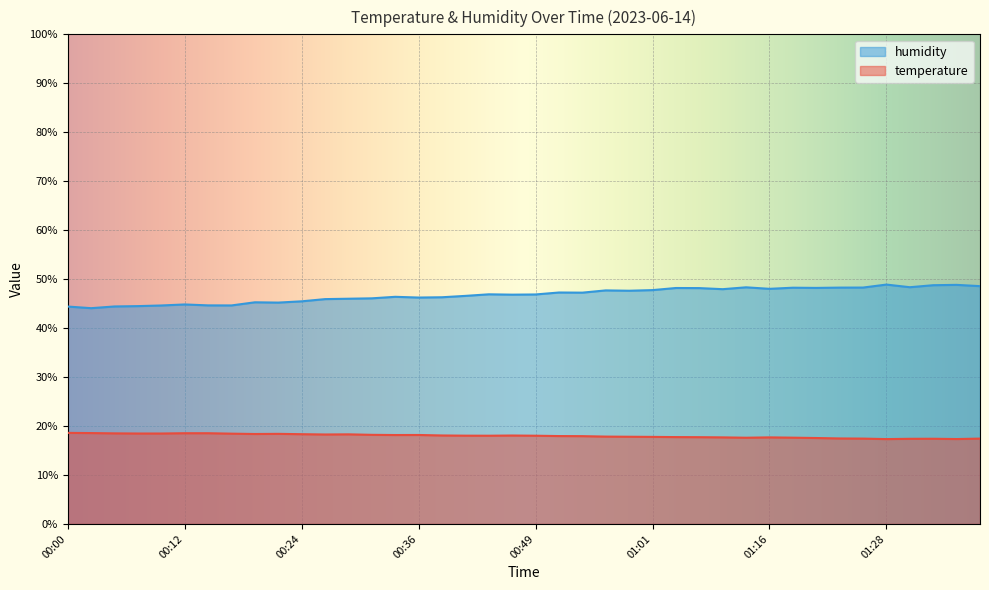

Where does the humidity series first go above 46?

00:32